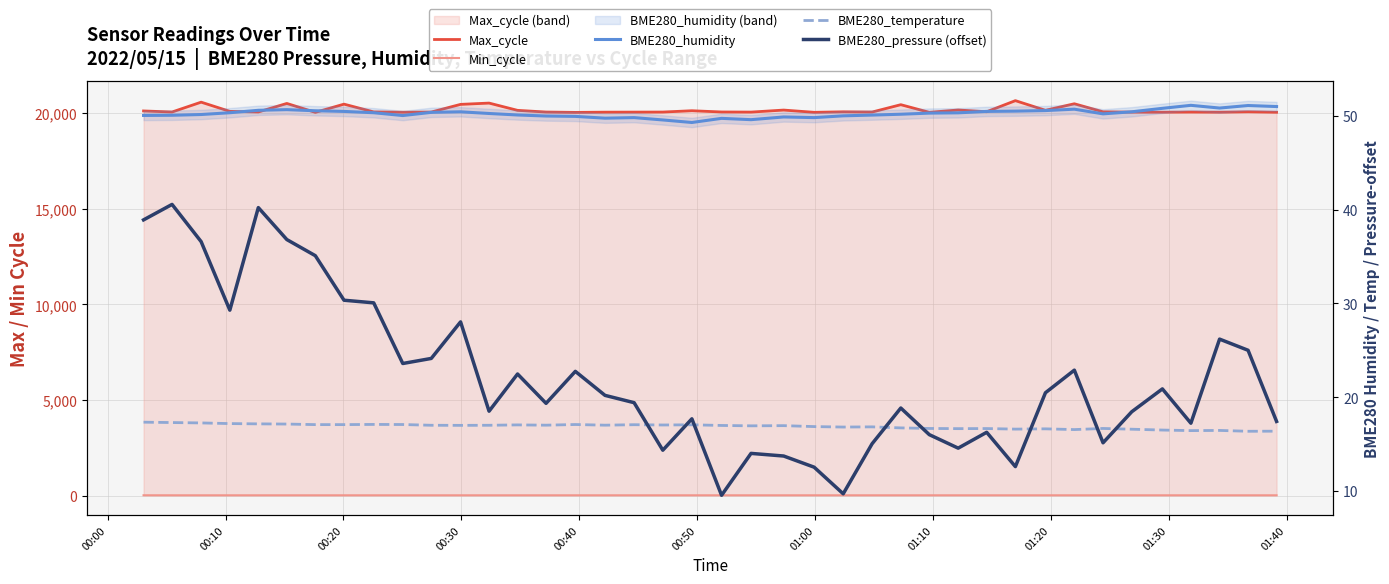

Where is the first local minimum for Max_cycle?

00:10